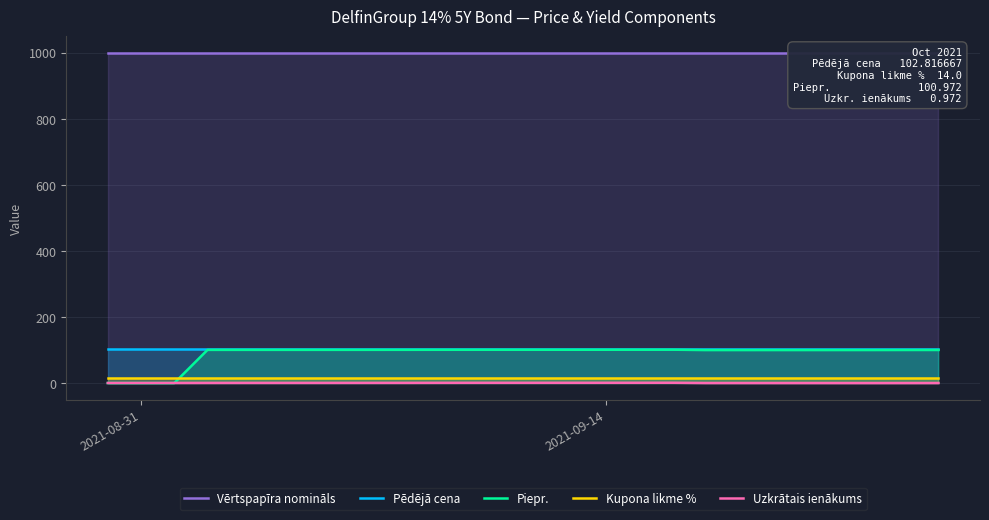

Reading left to right, list all the values displayed in this chart.

Vērtspapīra nomināls: 1000.0	1000.0	1000.0	1000.0	1000.0	1000.0	1000.0	1000.0	1000.0	1000.0	1000.0	1000.0	1000.0	1000.0	1000.0	1000.0	1000.0	1000.0	1000.0	1000.0
Pēdējā cena: 102.8	102.8	102.8	102.8	102.8	102.8	102.8	102.8	102.8	102.8	102.8	102.8	102.8	102.8	102.8	102.8	102.8	102.8	102.8	102.8
Piepr.: 0.0	0.0	0.0	100.4	100.5	100.5	100.5	100.6	100.7	100.7	100.8	100.8	100.9	101.0	99.8	99.9	99.9	100.0	100.1	100.1
Kupona likme %: 14.0	14.0	14.0	14.0	14.0	14.0	14.0	14.0	14.0	14.0	14.0	14.0	14.0	14.0	14.0	14.0	14.0	14.0	14.0	14.0
Uzkrātais ienākums: 0.2	0.3	0.3	0.4	0.5	0.5	0.5	0.6	0.7	0.7	0.8	0.8	0.9	1.0	0.2	0.1	0.1	0.0	0.1	0.1